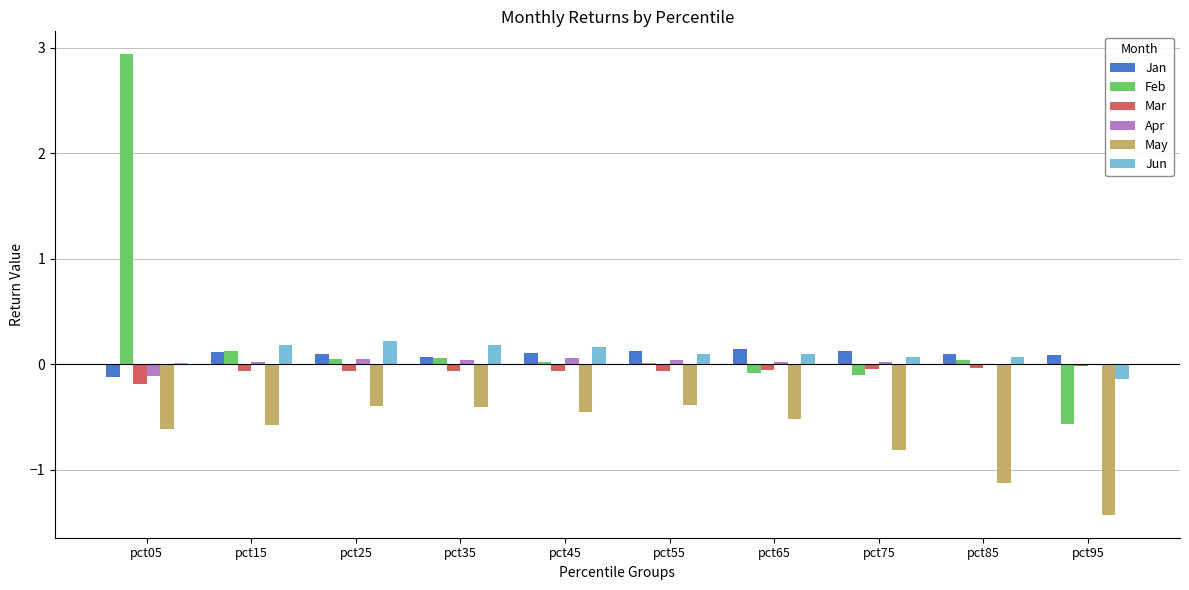

Which category has the highest value across all series?

pct05